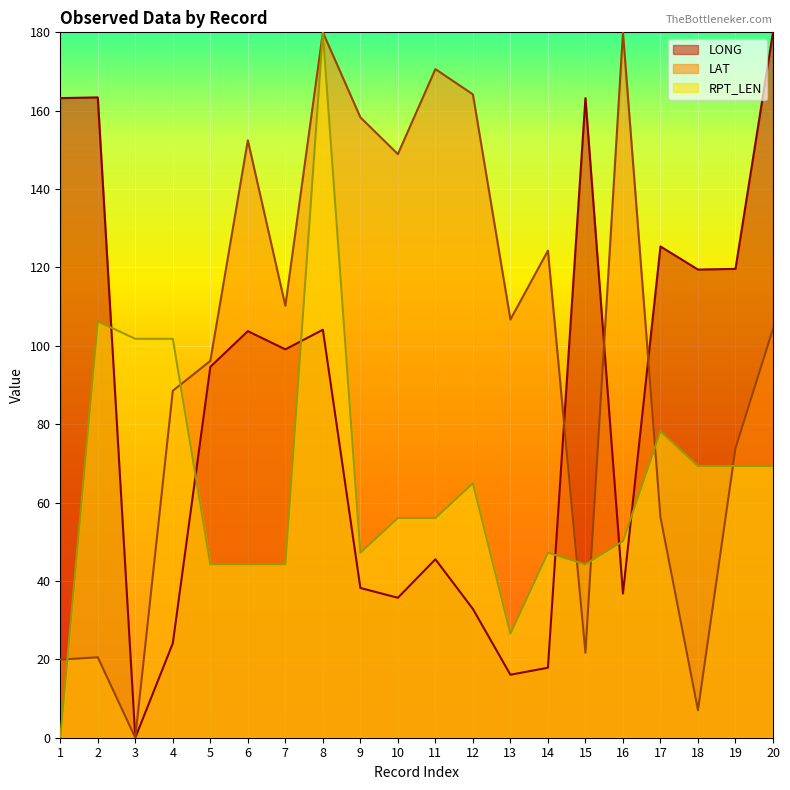

What is the difference between the second highest and minimum values in the RPT_LEN series?

106.2